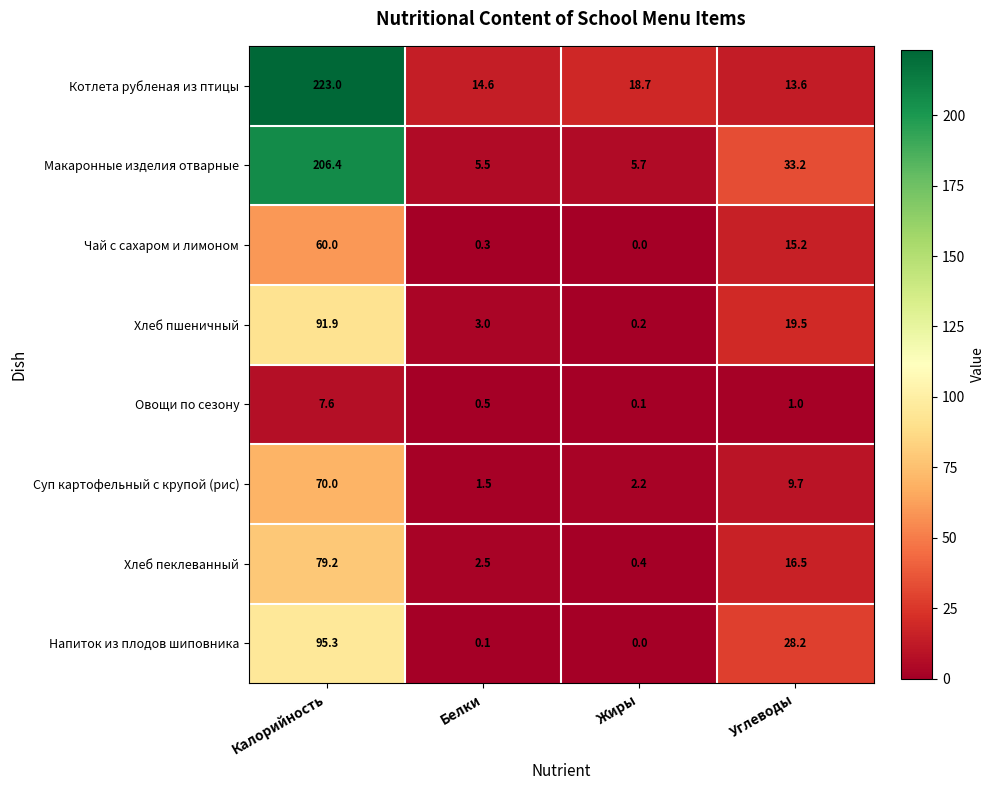

Which series has the widest spread of values?

Котлета рубленая из птицы